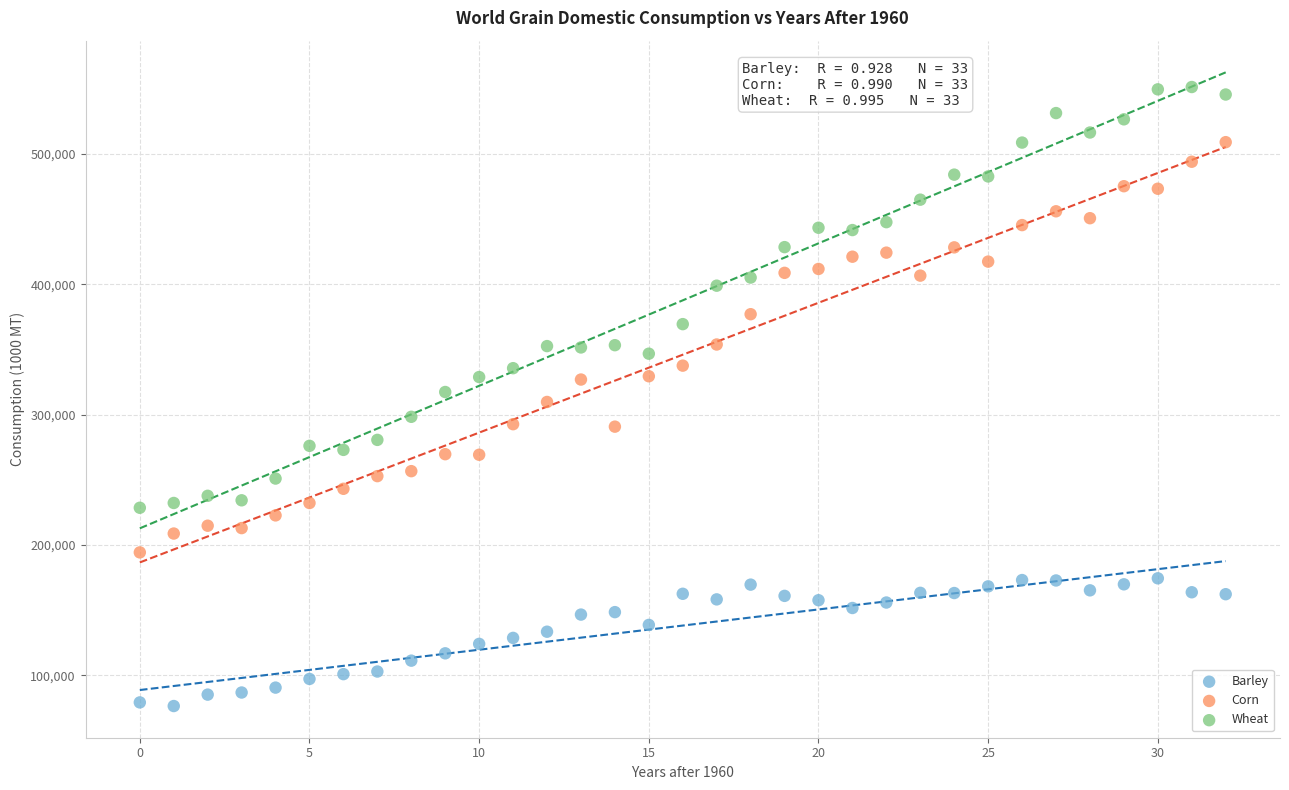

Which series reaches the maximum Y coordinate?

Wheat